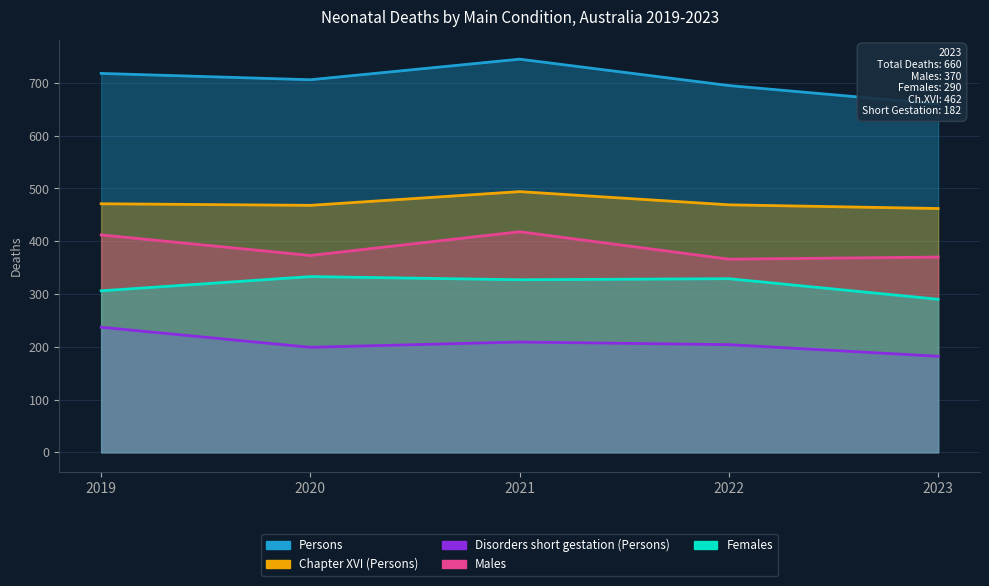

Which series changed the most between 2020 and 2022?

Persons